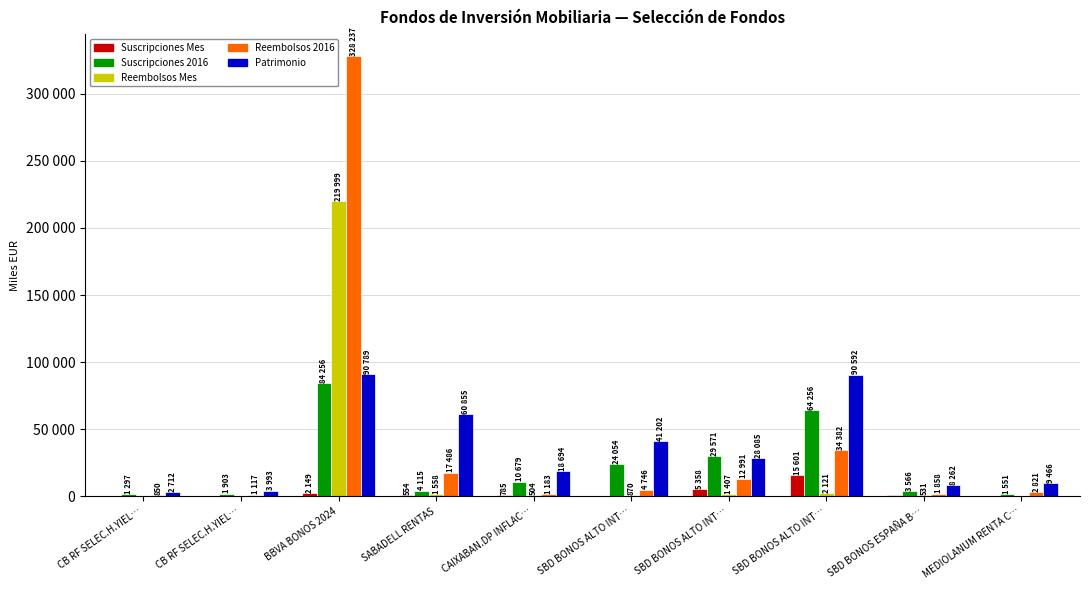

Is it true that Suscripciones Mes equals 7778 at SBD BONOS ALTO INT…?

False